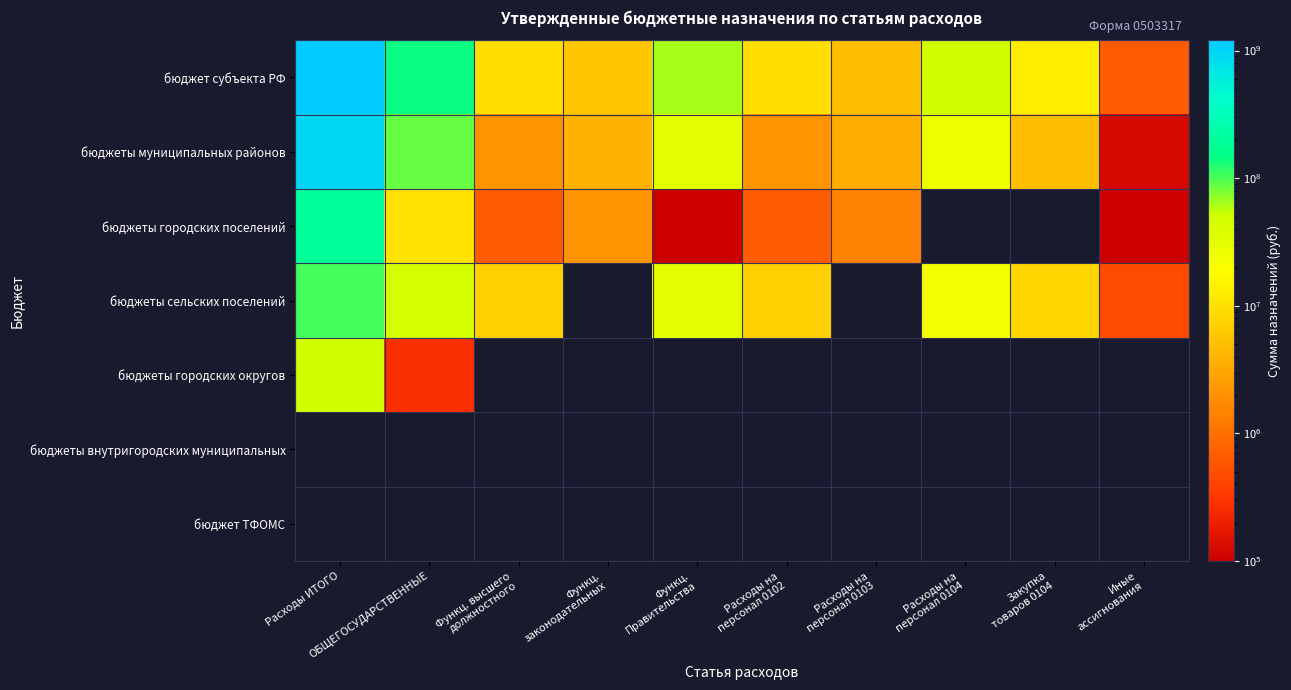

How many values in the бюджеты городских поселений series are below 2068100?

5